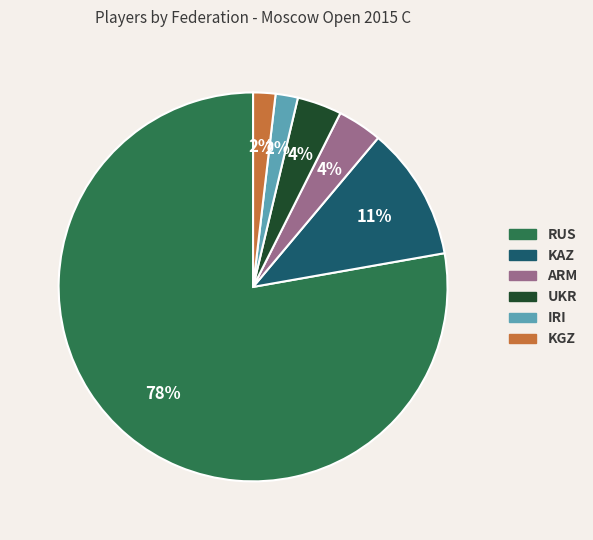

To the nearest percent, what is the average slice percentage?

17%